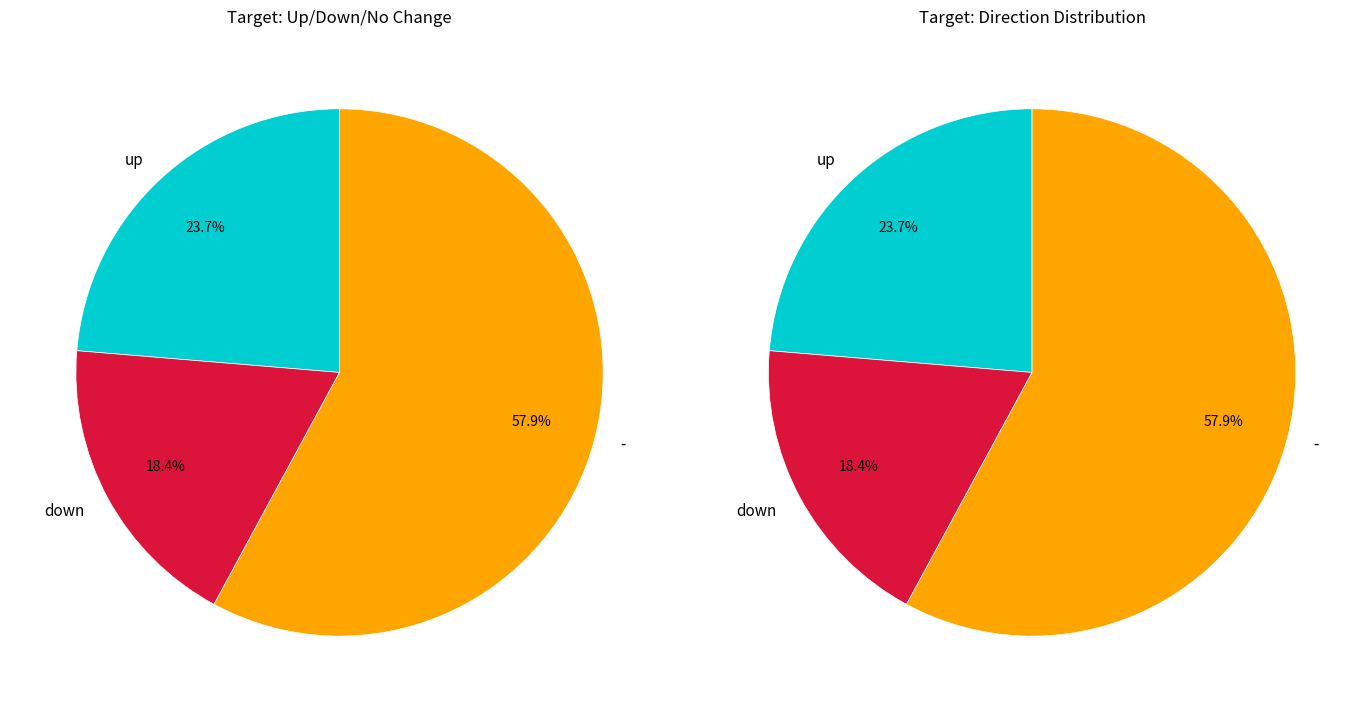

What is the change in value from up to down?

-2